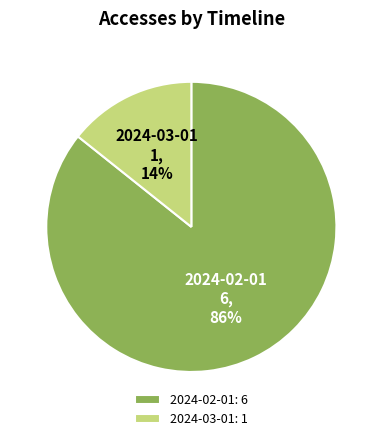

Do 2024-03-01: 1 and 2024-02-01: 6 together represent more than half of the pie?

Yes